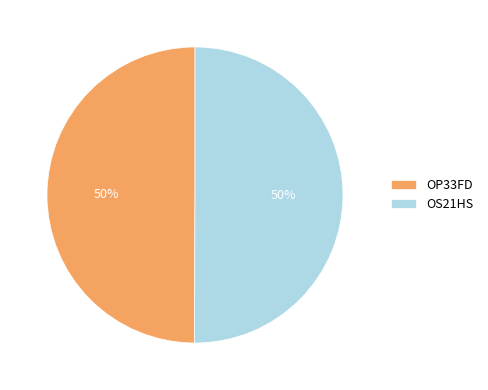

Approximately how many times larger is the value at OS21HS compared to OP33FD?

1.0